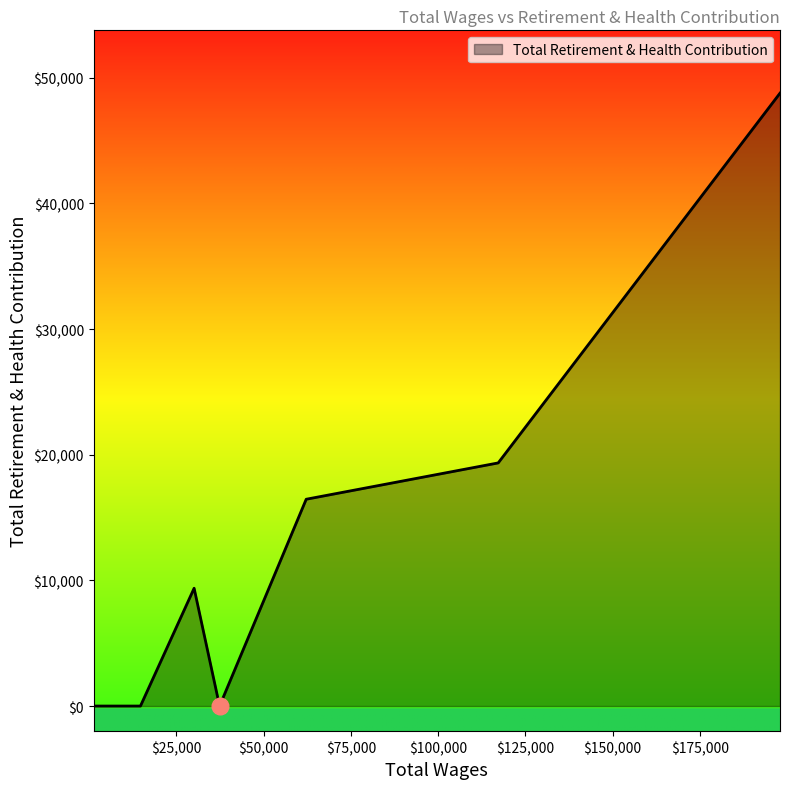

What is the average value?

11745